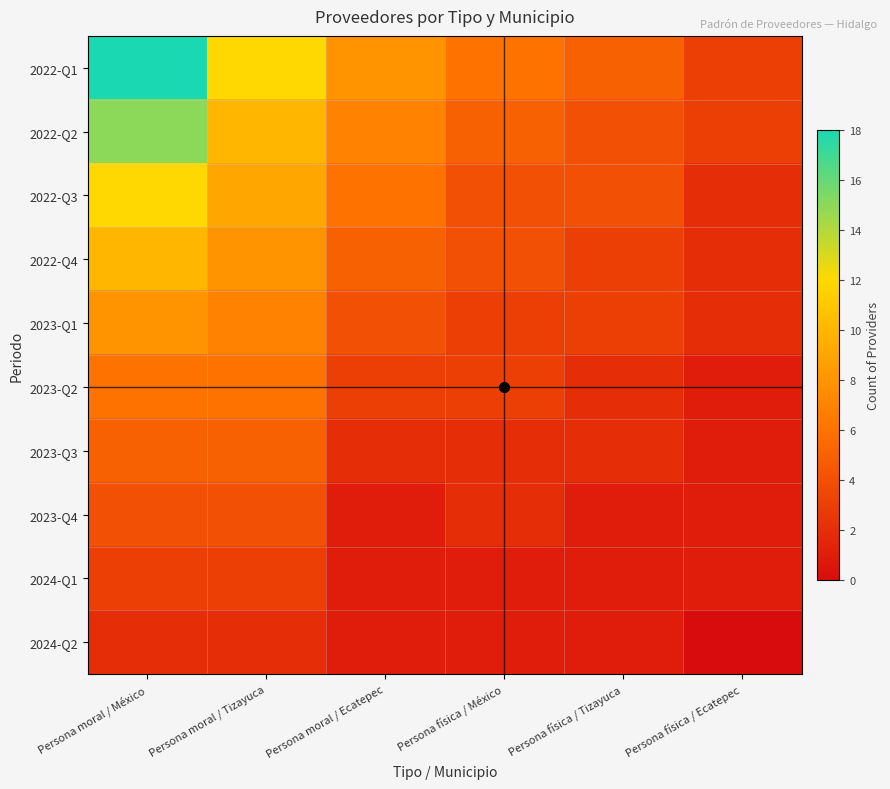

Which has a higher value, Persona moral / México or Persona moral / Tizayuca?

Persona moral / México